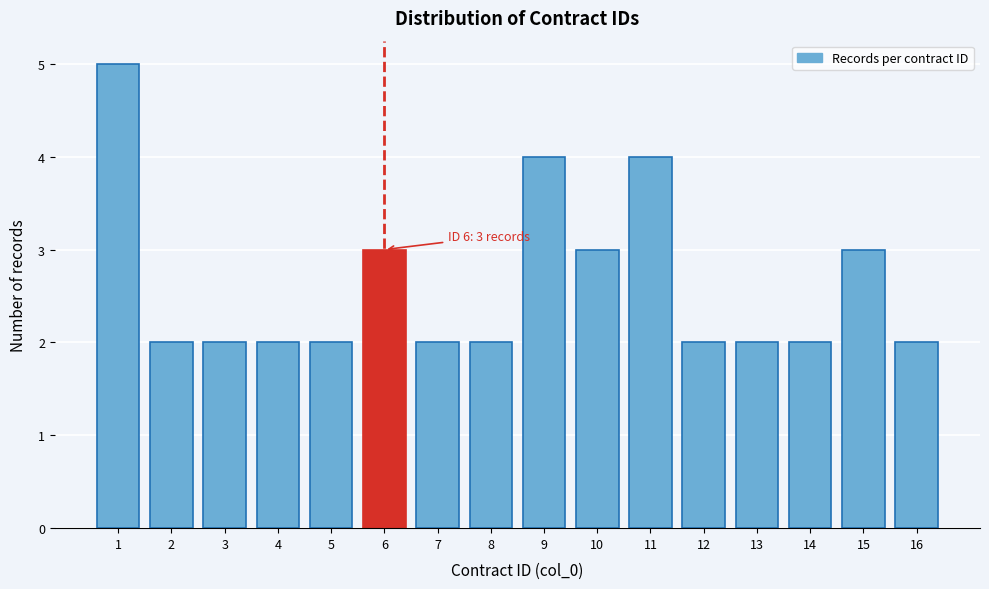

Reading left to right, extract all data points from this chart.

5	2	2	2	2	3	2	2	4	3	4	2	2	2	3	2